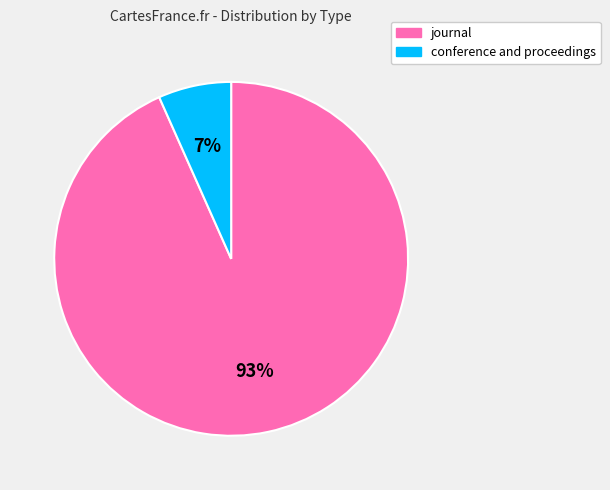

What is the majority slice?

journal